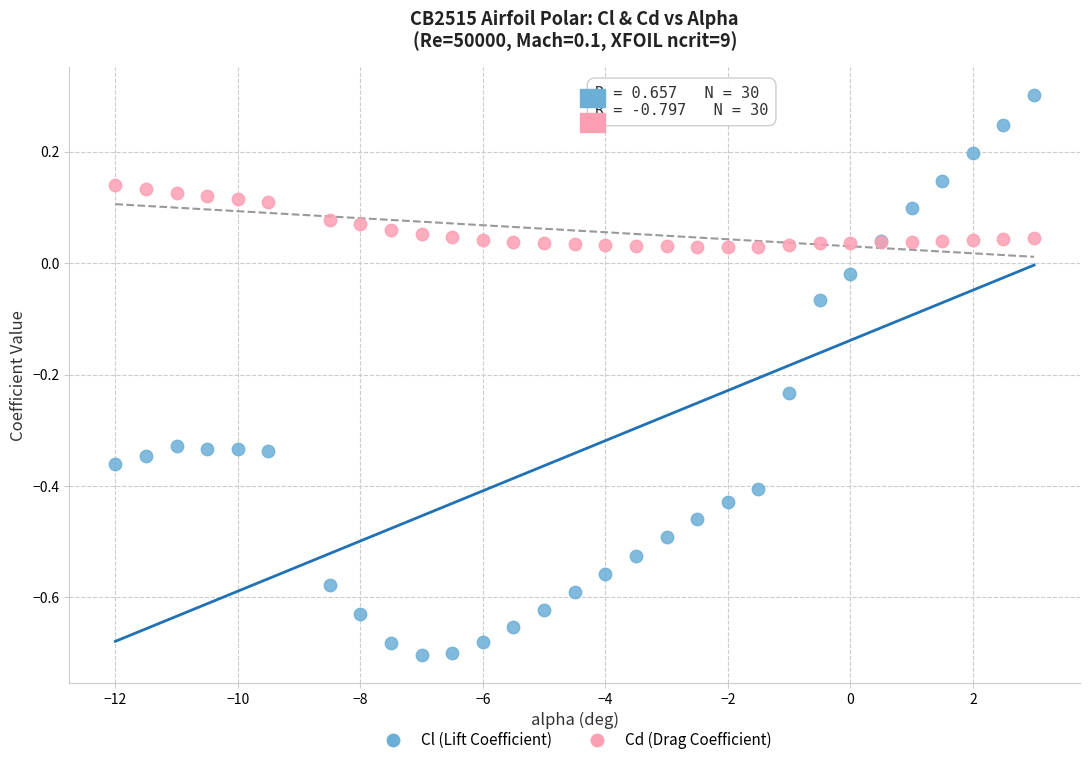

What is the X range (max minus min) for the scatter plot?

15.0